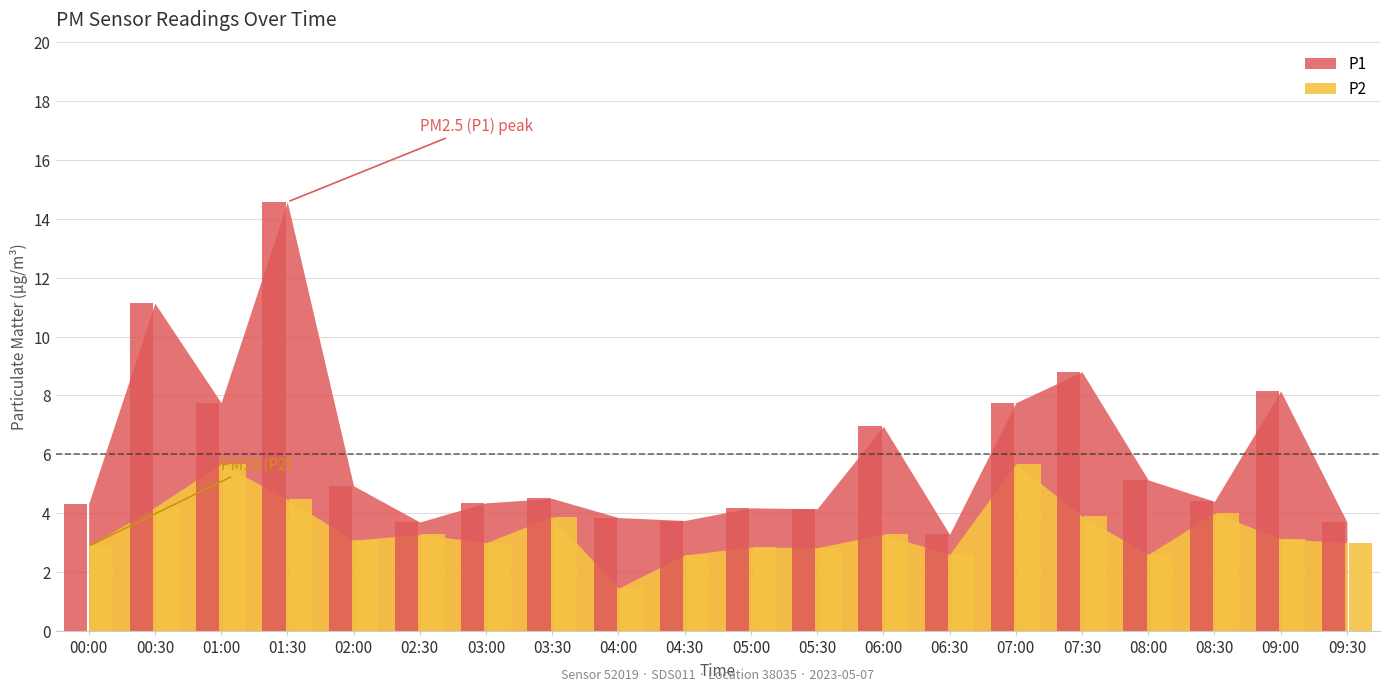

What is the sum of all P1 values?

119.3